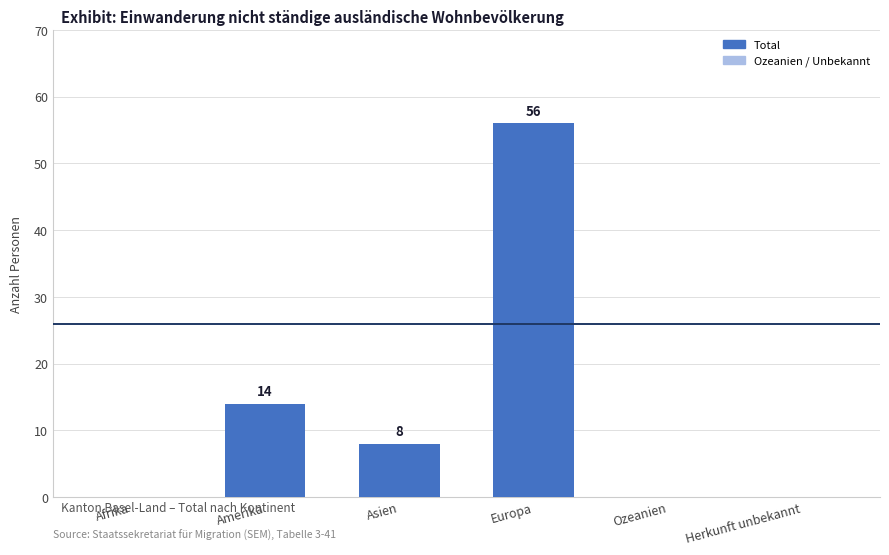

What is the change in value from Afrika to Asien?

+8